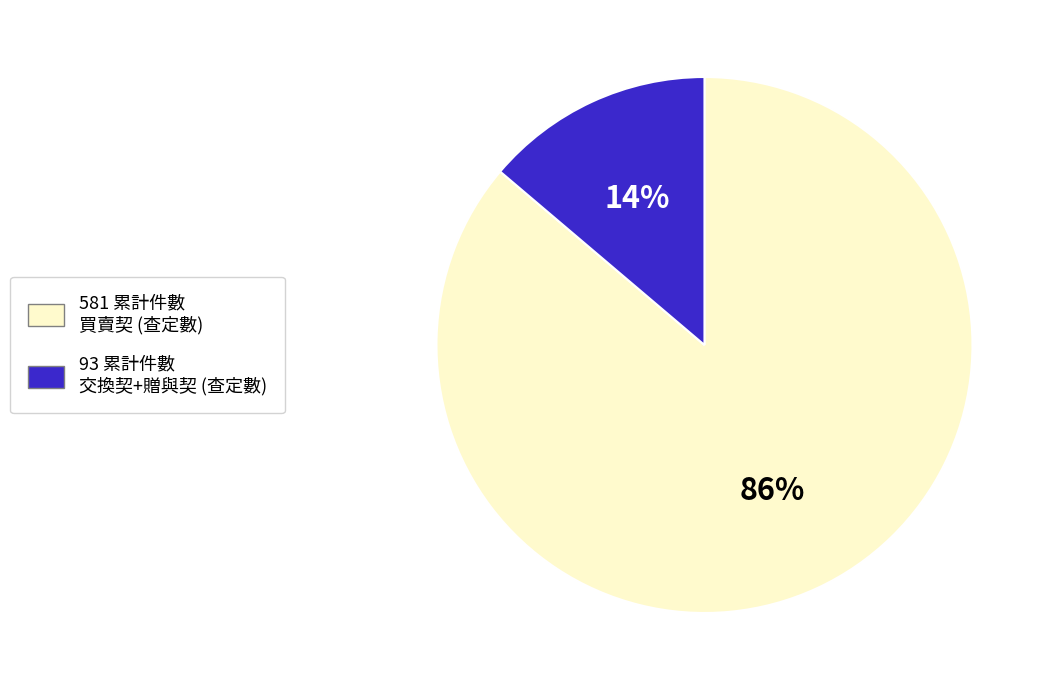

Does any single category account for the majority?

Yes